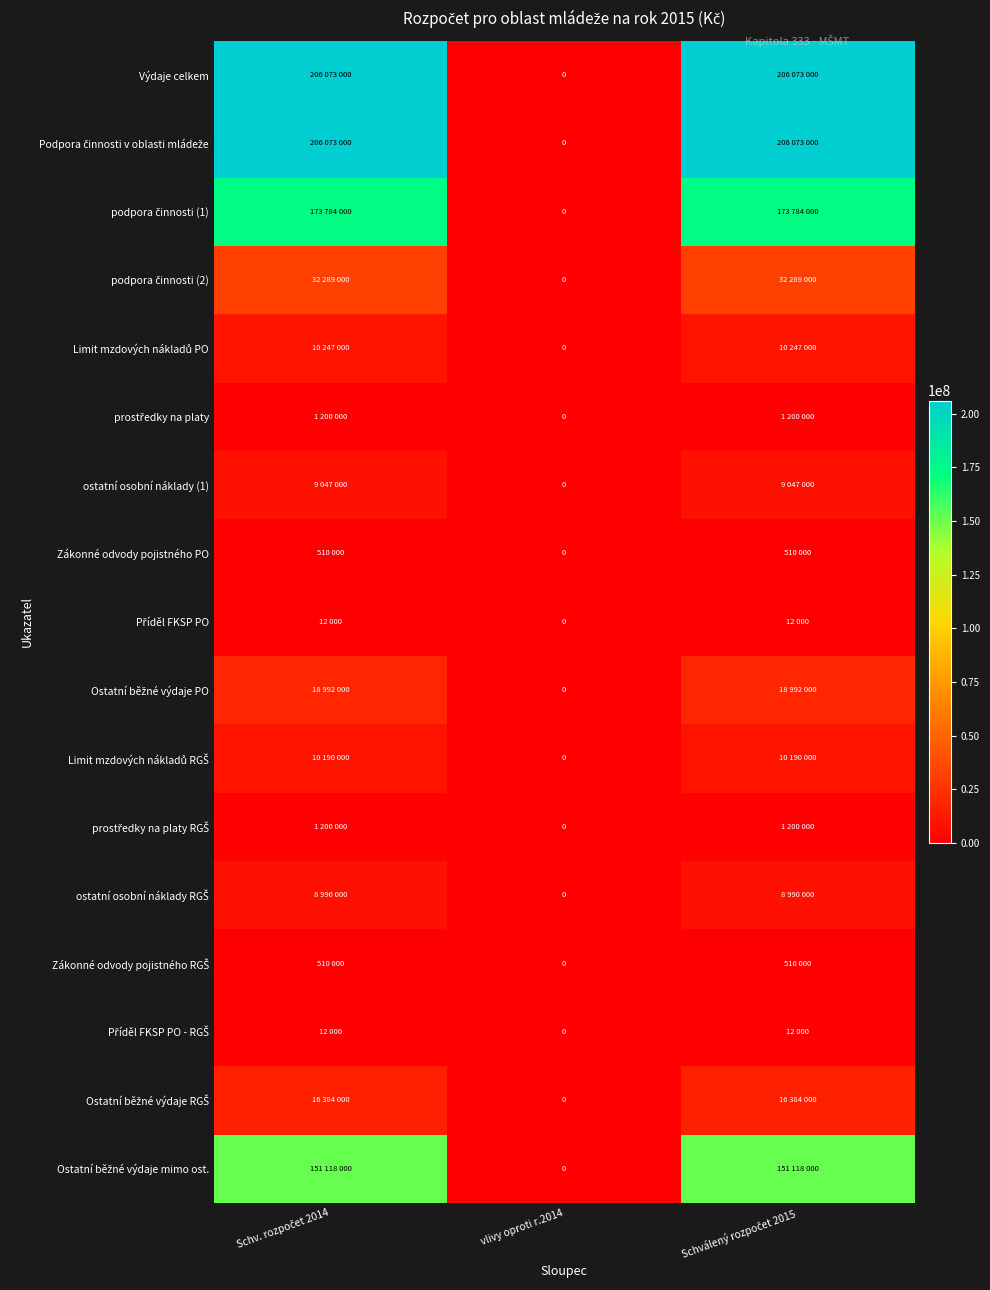

How many Příděl FKSP PO - RGŠ values are between 0 and 12000?

3